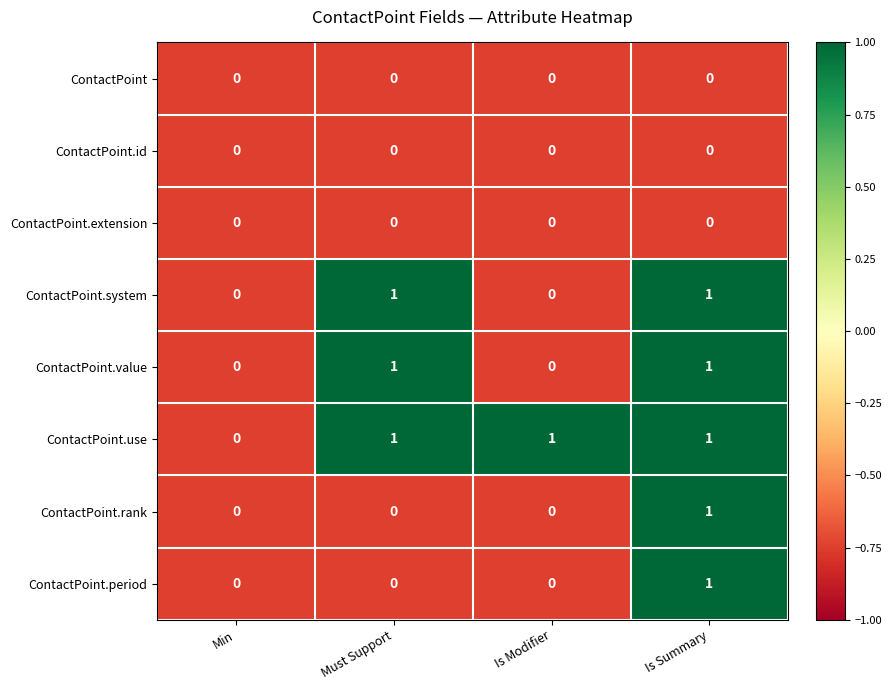

At which category is the sum across all series the highest?

Is Summary